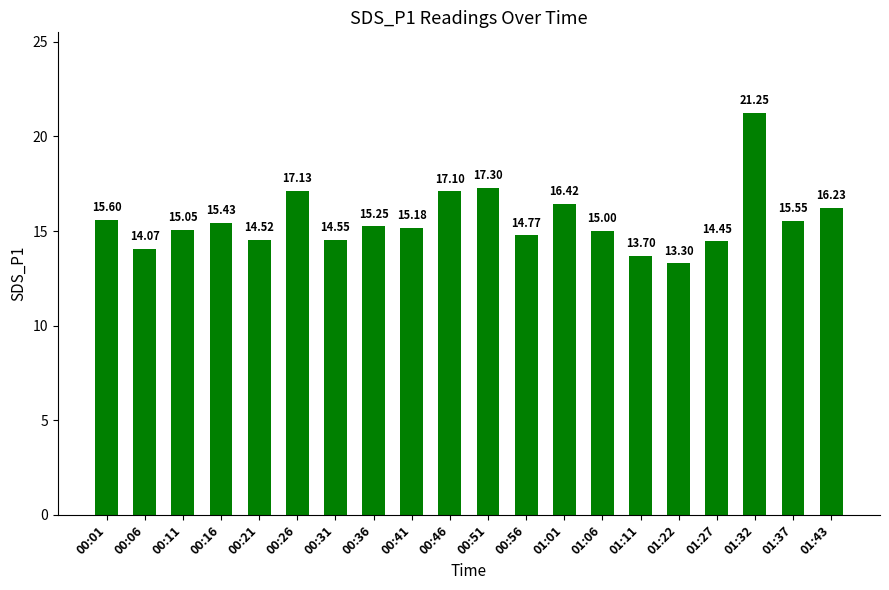

Does the chart contain stacked bars?

No